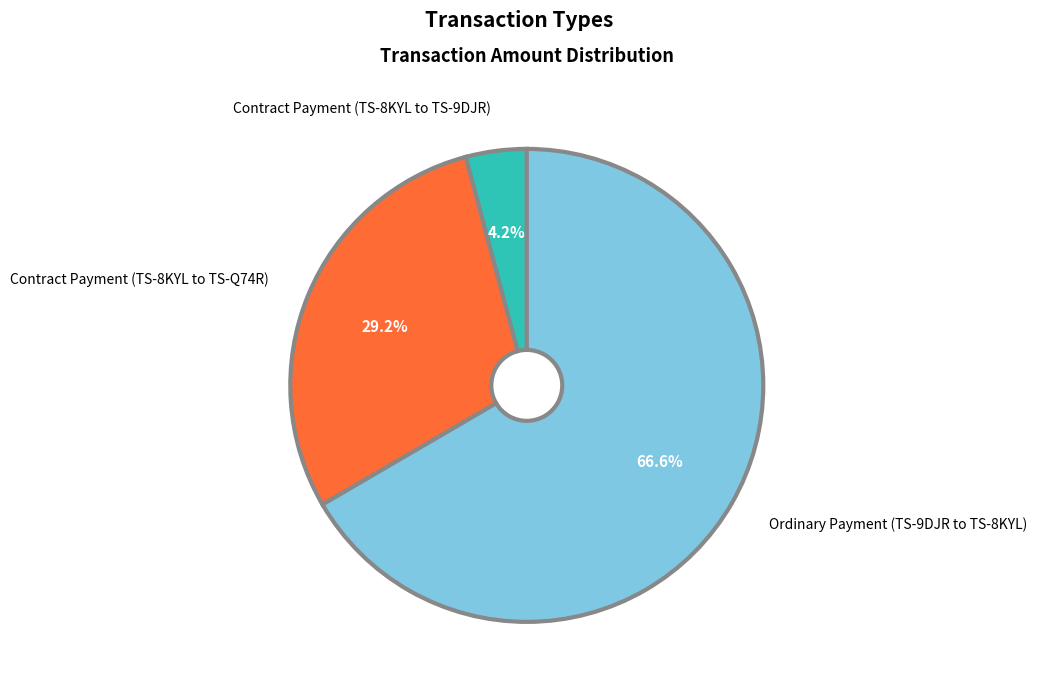

How many slices are in this pie chart?

3